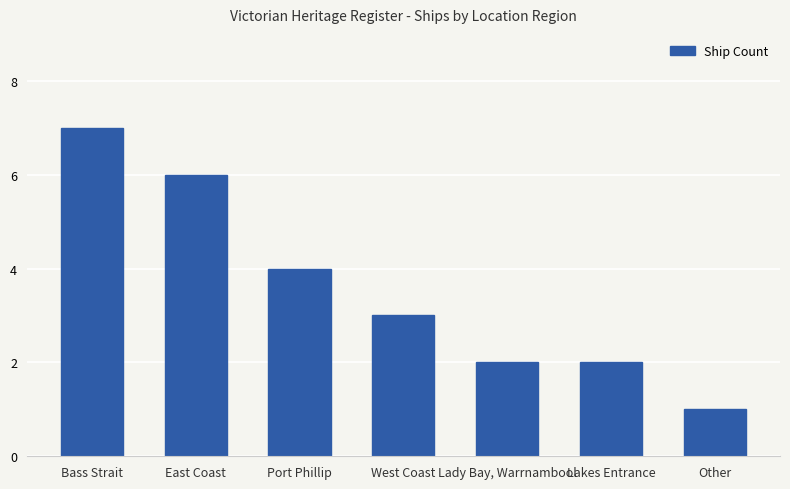

How many bars are there in total?

7